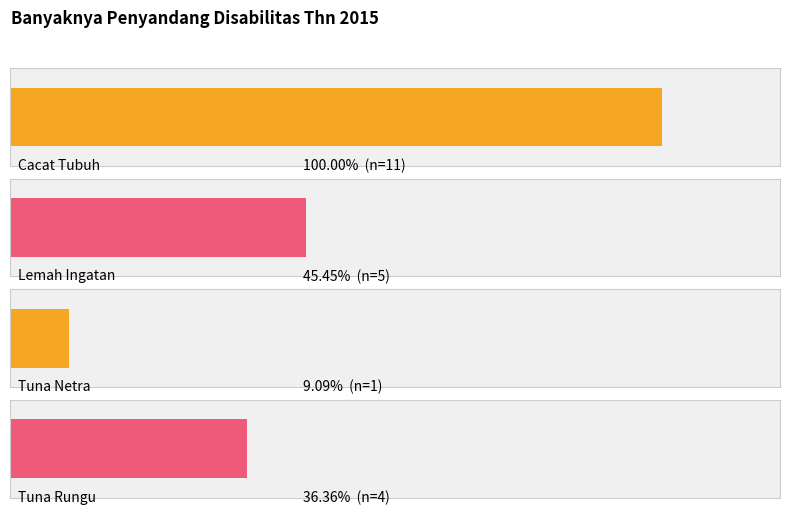

What is the difference between the maximum and minimum values?

10